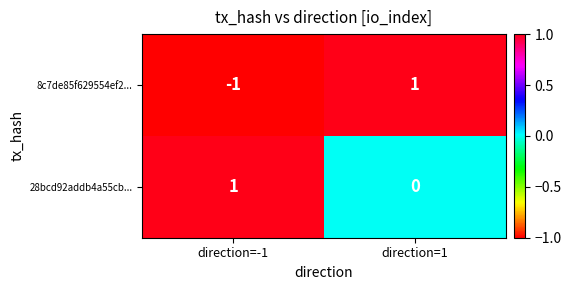

How many values in 28bcd92addb4a55cb... are above zero?

1